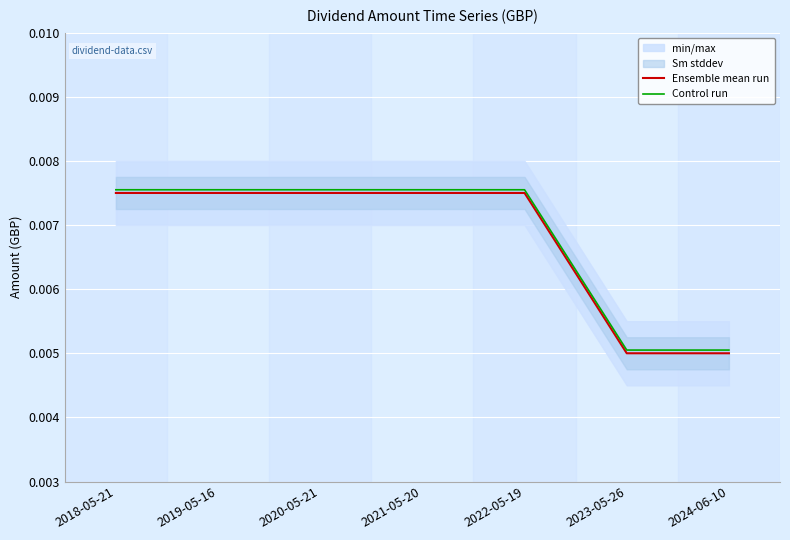

Which series changed the most between 2018-05-21 and 2024-06-10?

Ensemble mean run